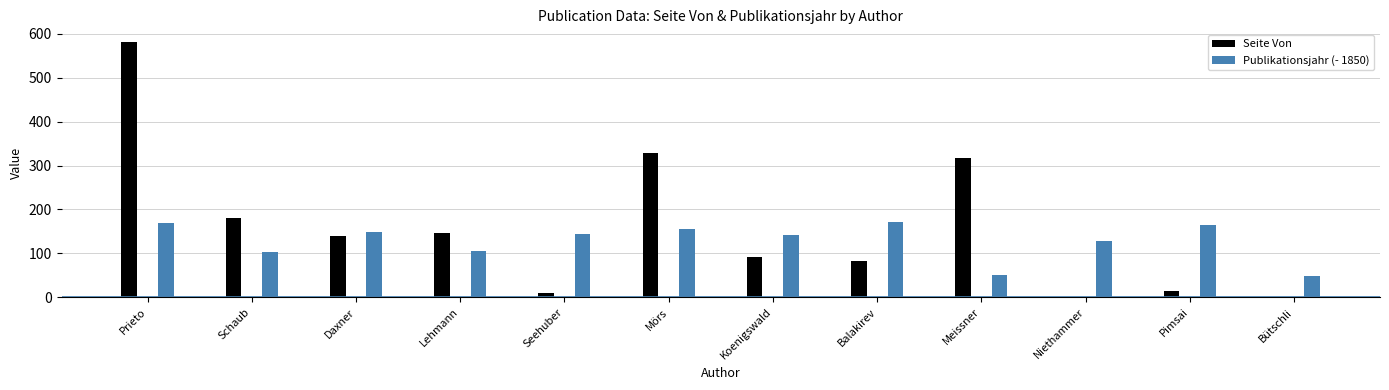

How many categories are shown in the chart?

12